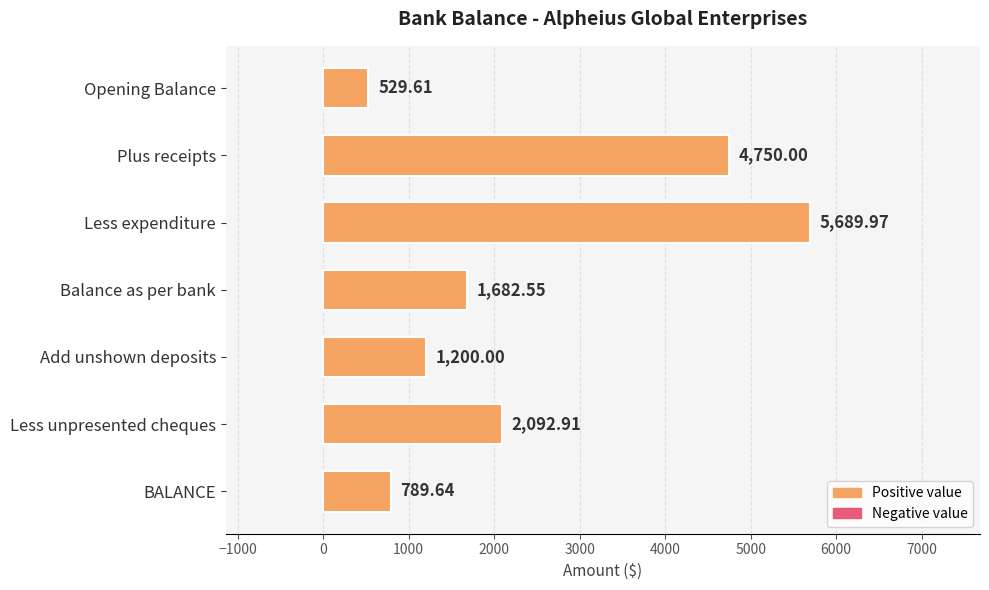

What is the change in value from Balance as per bank to BALANCE?

-892.9